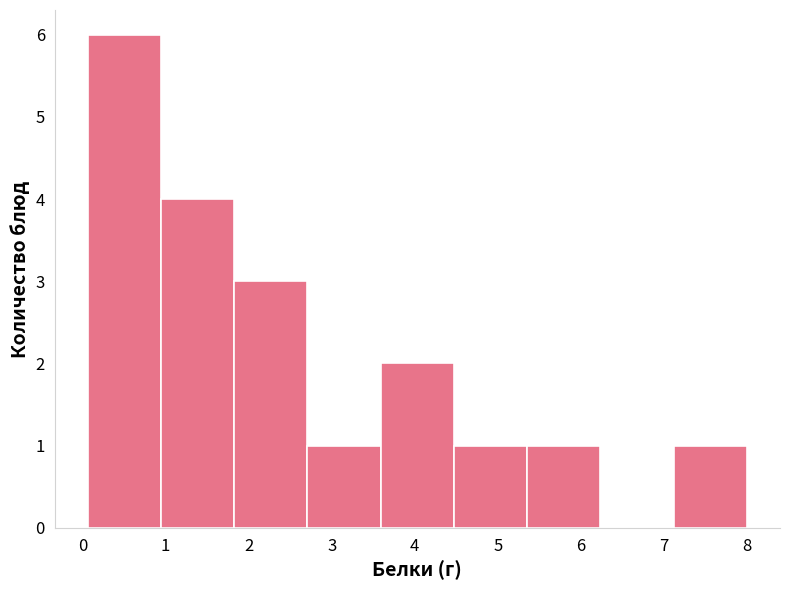

Reading left to right, list every bar in this chart as the range it spans on the x-axis followed by its height. Neither the bar edges nor the heights are printed on the chart, so give them approximately, as read against the axes.

0.1 to 0.9: 6
0.9 to 1.8: 4
1.8 to 2.7: 3
2.7 to 3.6: 1
3.6 to 4.5: 2
4.5 to 5.4: 1
5.4 to 6.2: 1
6.2 to 7.1: 0
7.1 to 8.0: 1